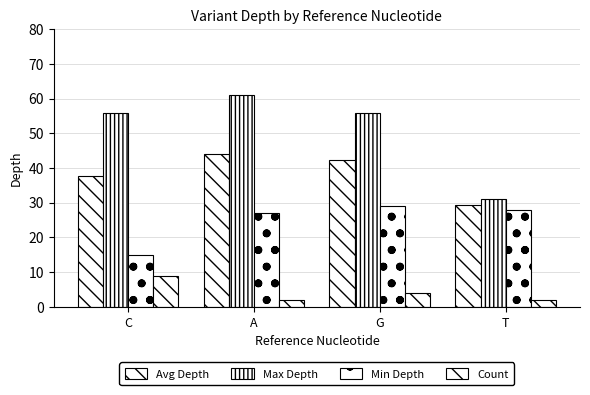

Count the number of data series in this chart.

4